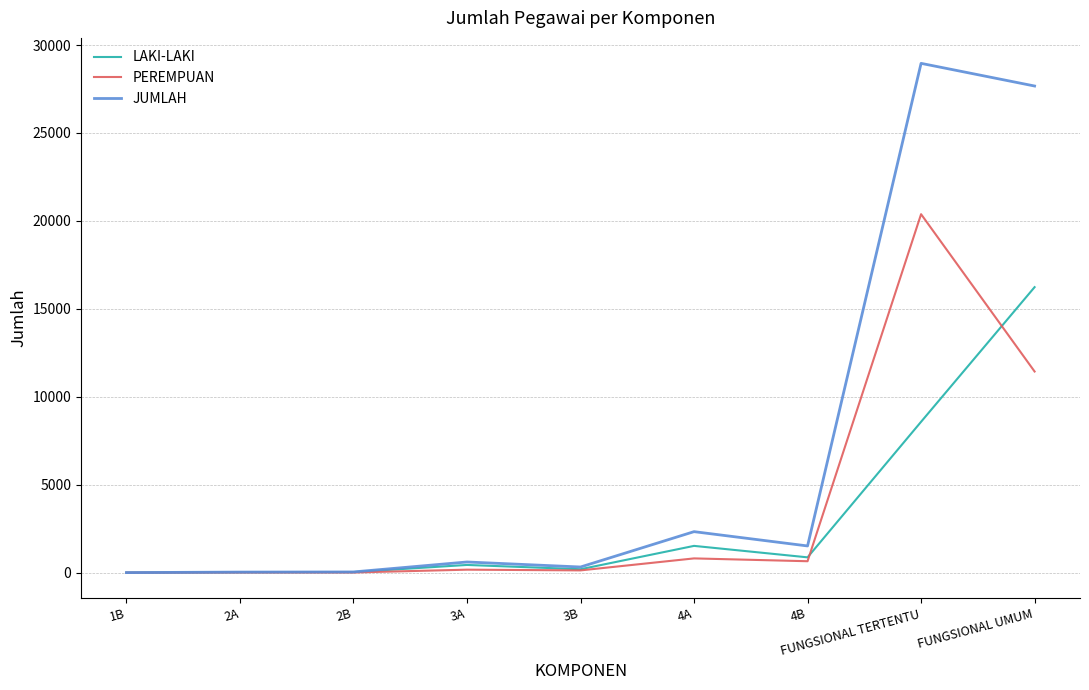

What is the difference between the highest and lowest values at FUNGSIONAL TERTENTU?

20383